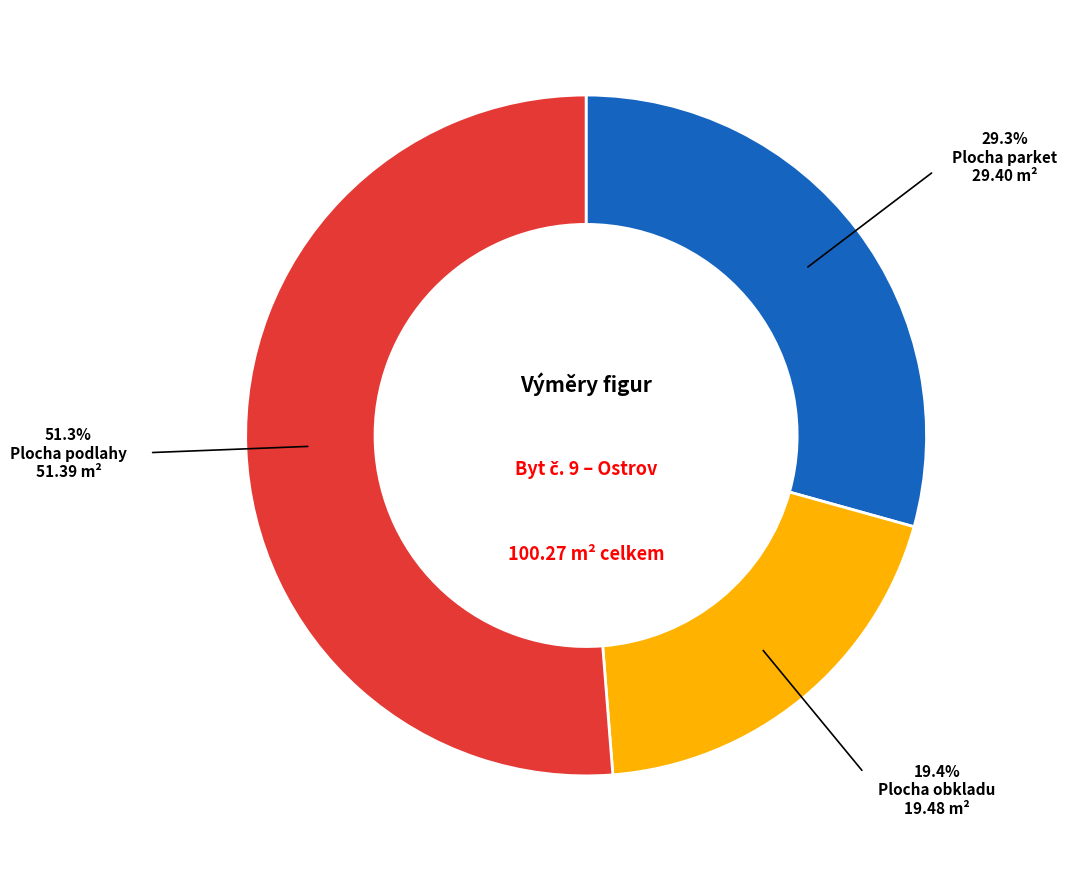

How many slices are in this pie chart?

3